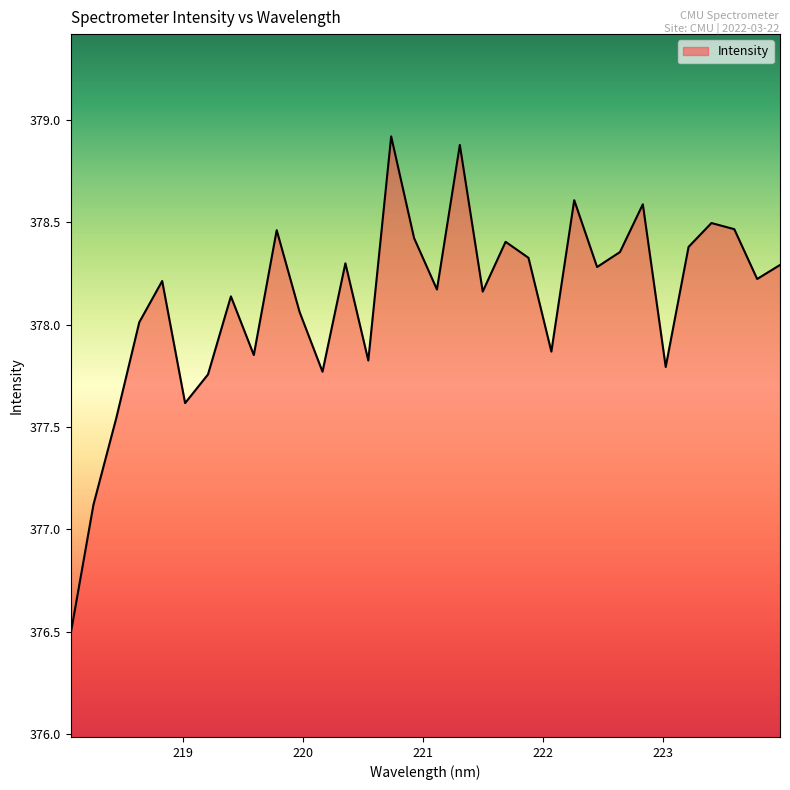

What is the greatest value displayed?

378.9